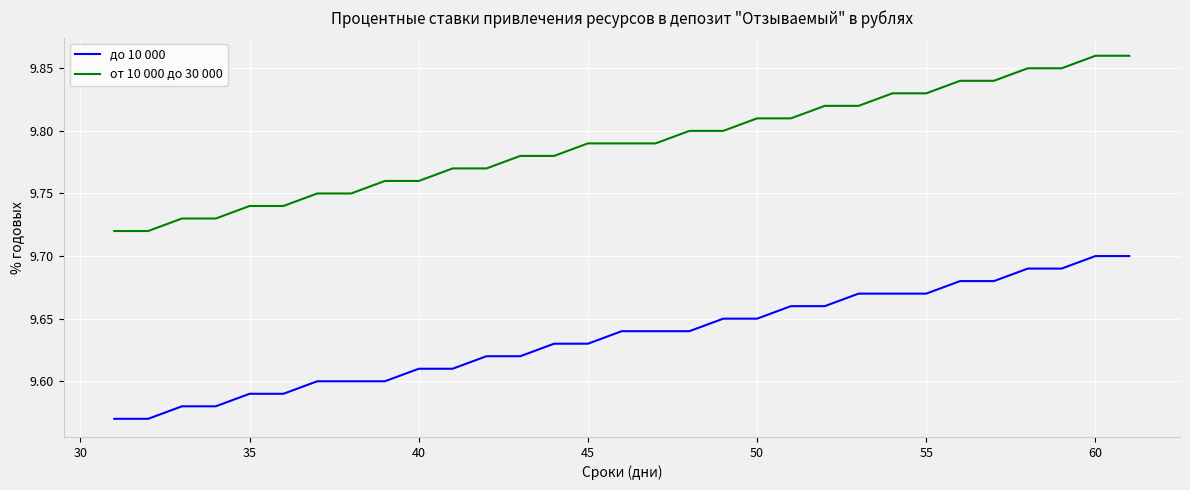

How many до 10 000 values are between 9 and 10?

31